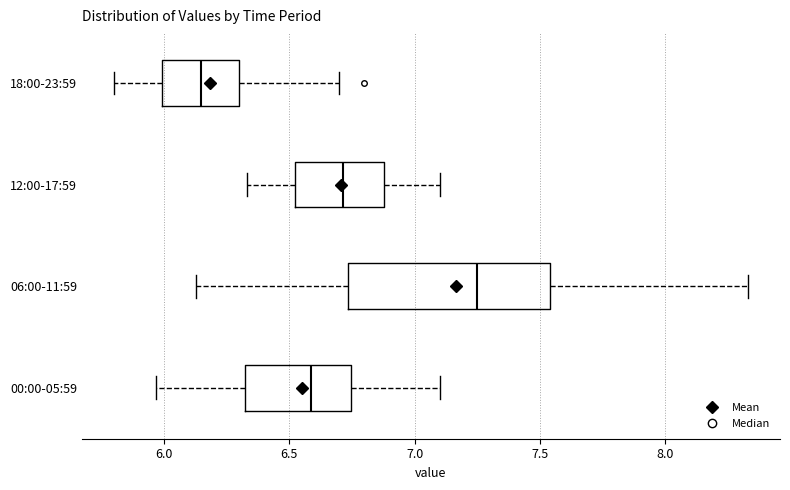

Comparing the boxes themselves (not the whiskers), which one is the widest?

06:00-11:59